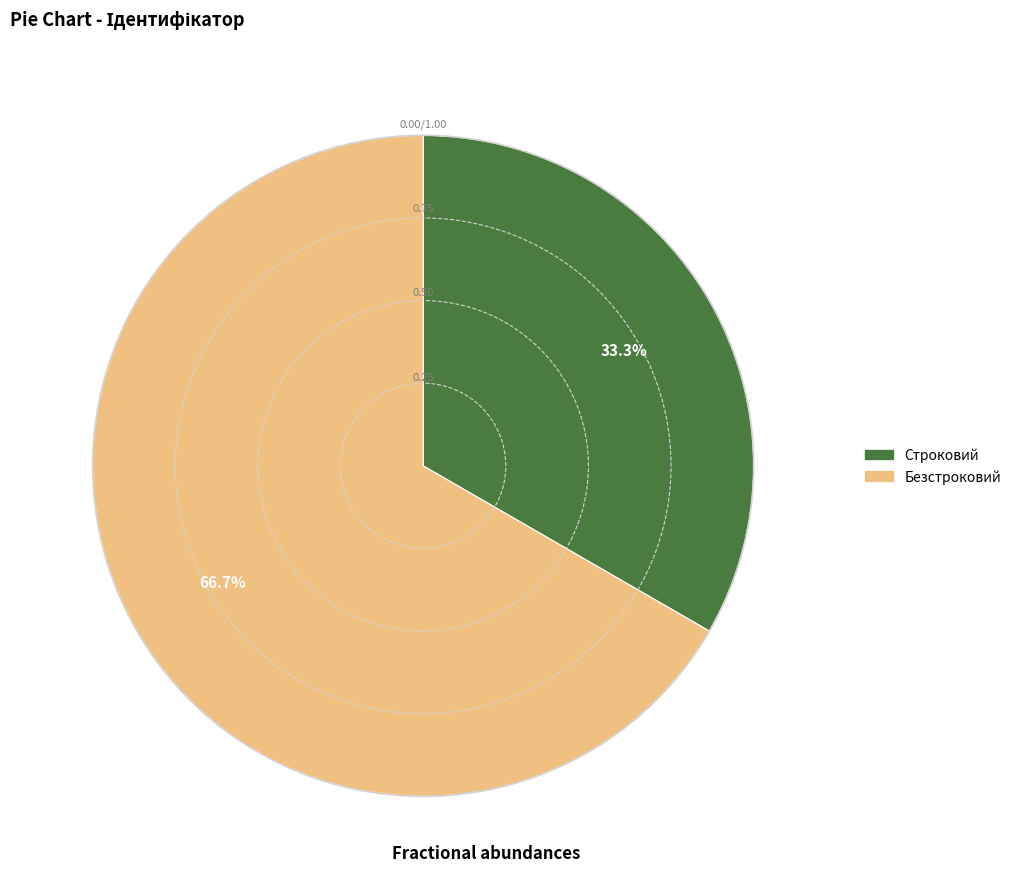

To the nearest percent, what is the difference between the largest and smallest slice percentages?

33%